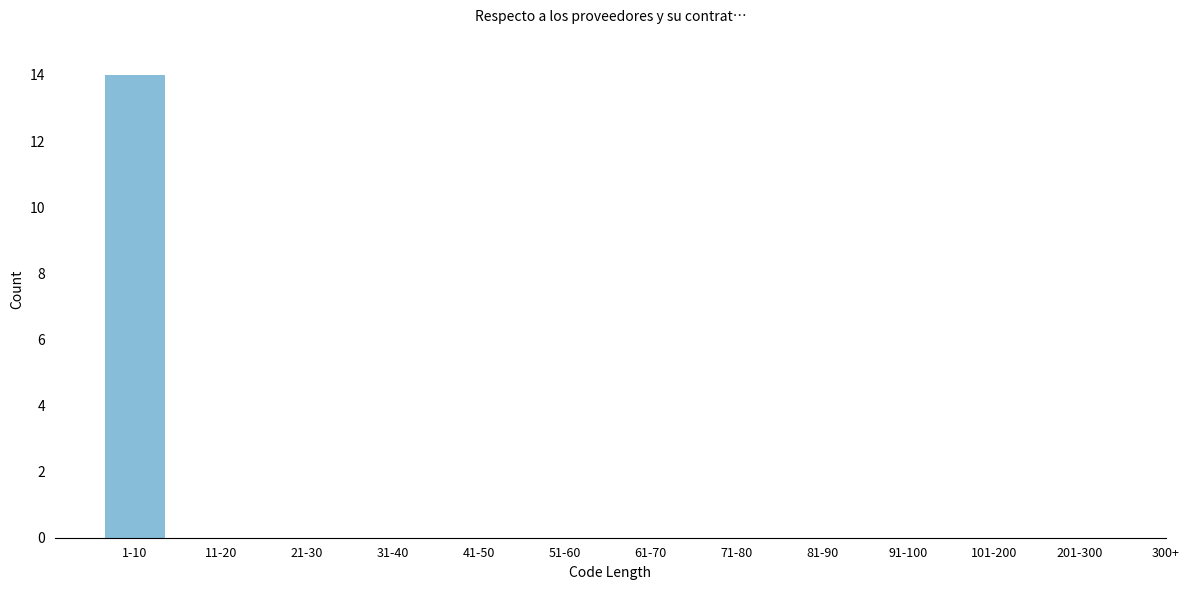

Reading right to left, what are all the values shown in this chart?

201-300=0	101-200=0	91-100=0	81-90=0	71-80=0	61-70=0	51-60=0	41-50=0	31-40=0	21-30=0	11-20=0	1-10=14